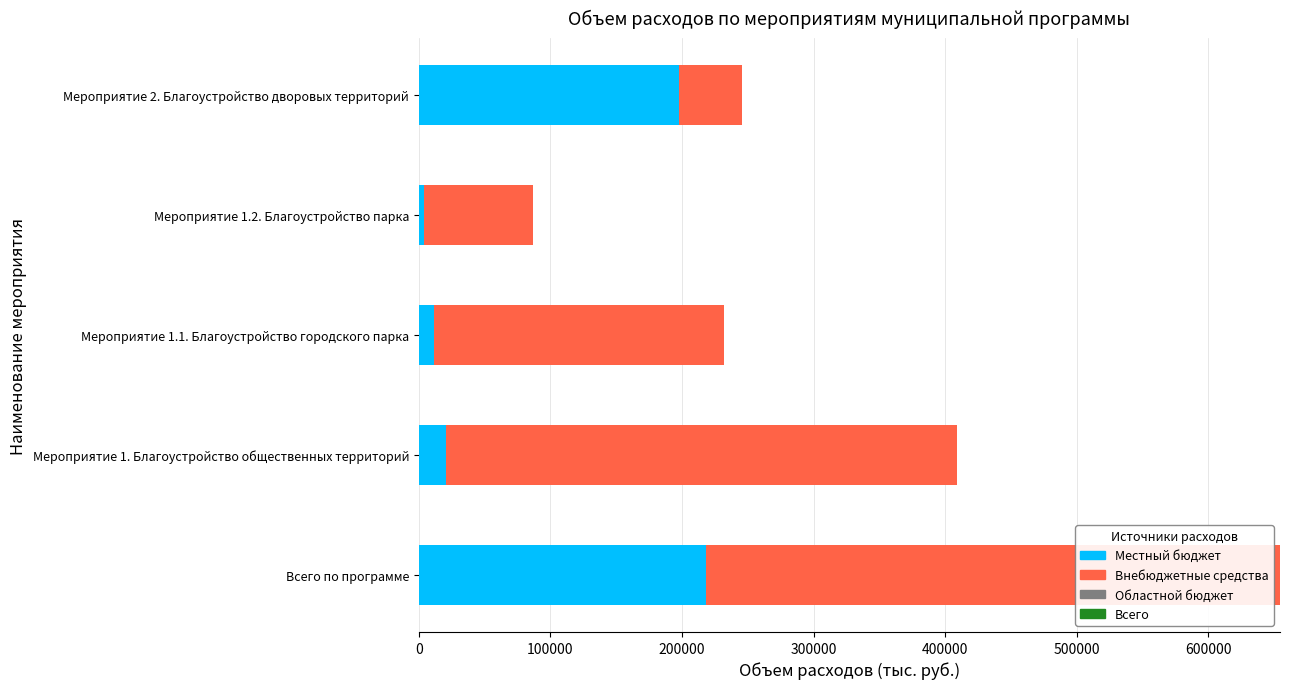

Between 100000 and 400000, which series saw the biggest shift?

Внебюджетные средства